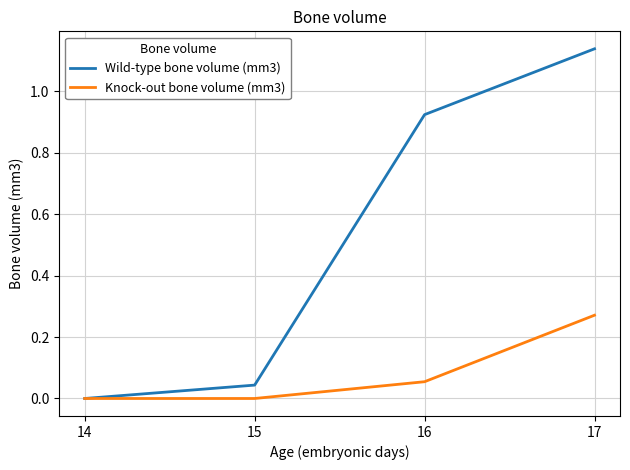

Rank the series by their maximum value, from highest to lowest.

Wild-type bone volume (mm3), Knock-out bone volume (mm3)